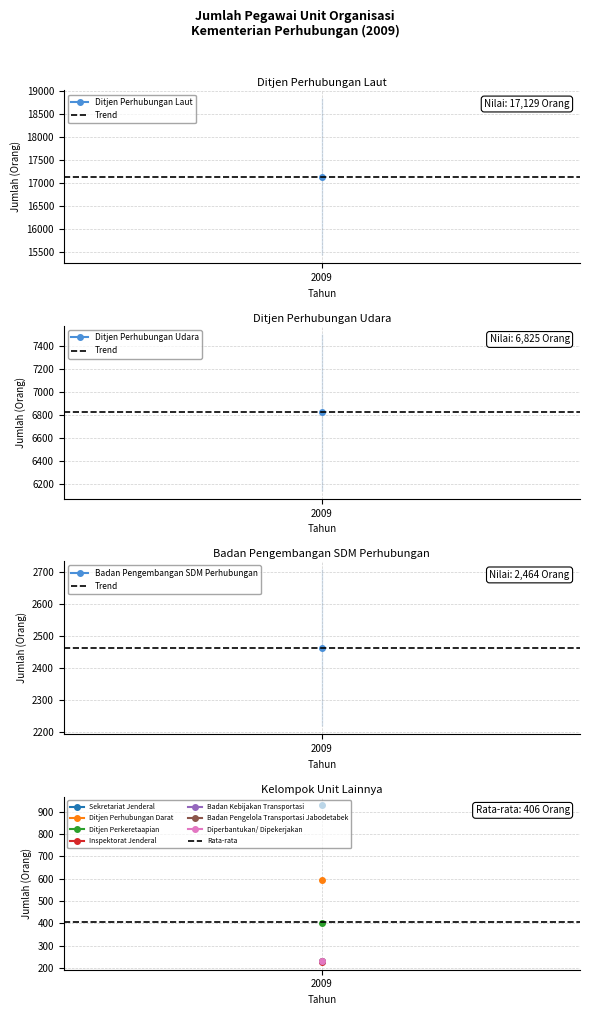

The Trend series shows 2464.0 at 2009. True or false?

True